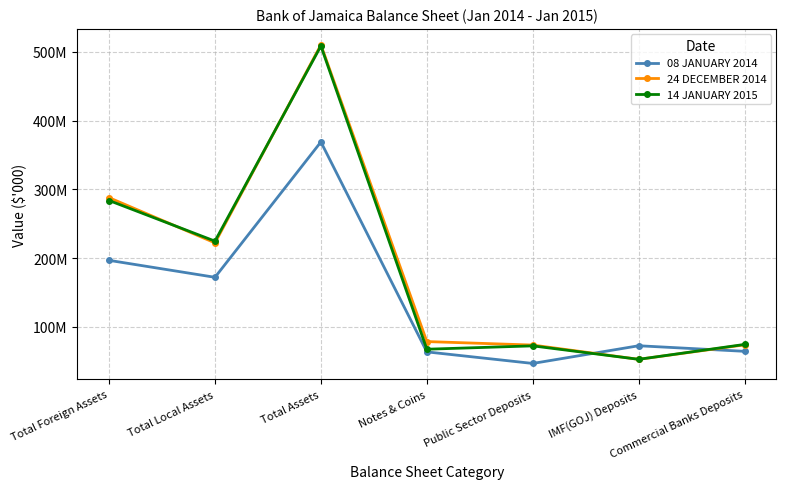

True or false: 08 JANUARY 2014 has a value of 123047095 at IMF(GOJ) Deposits.

False